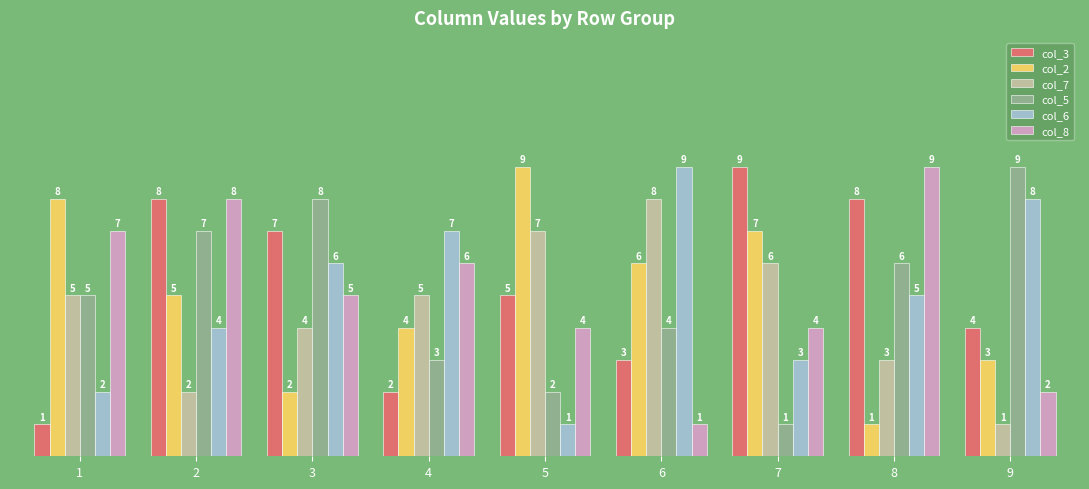

What is the average value of the col_7 series?

5